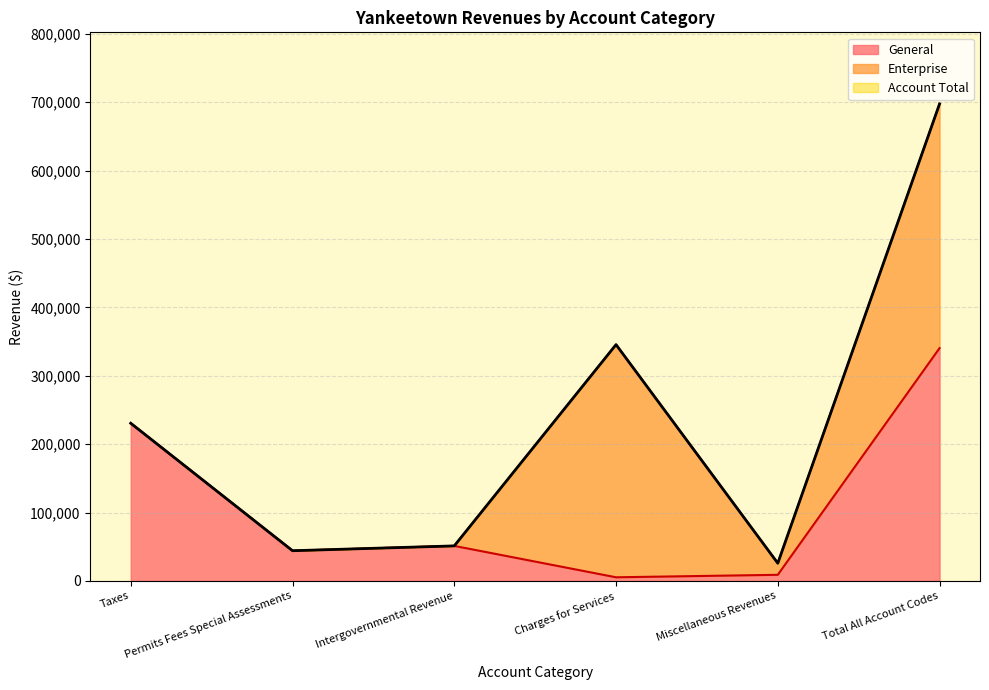

Between Miscellaneous Revenues and Total All Account Codes, which series saw the biggest shift?

Account Total